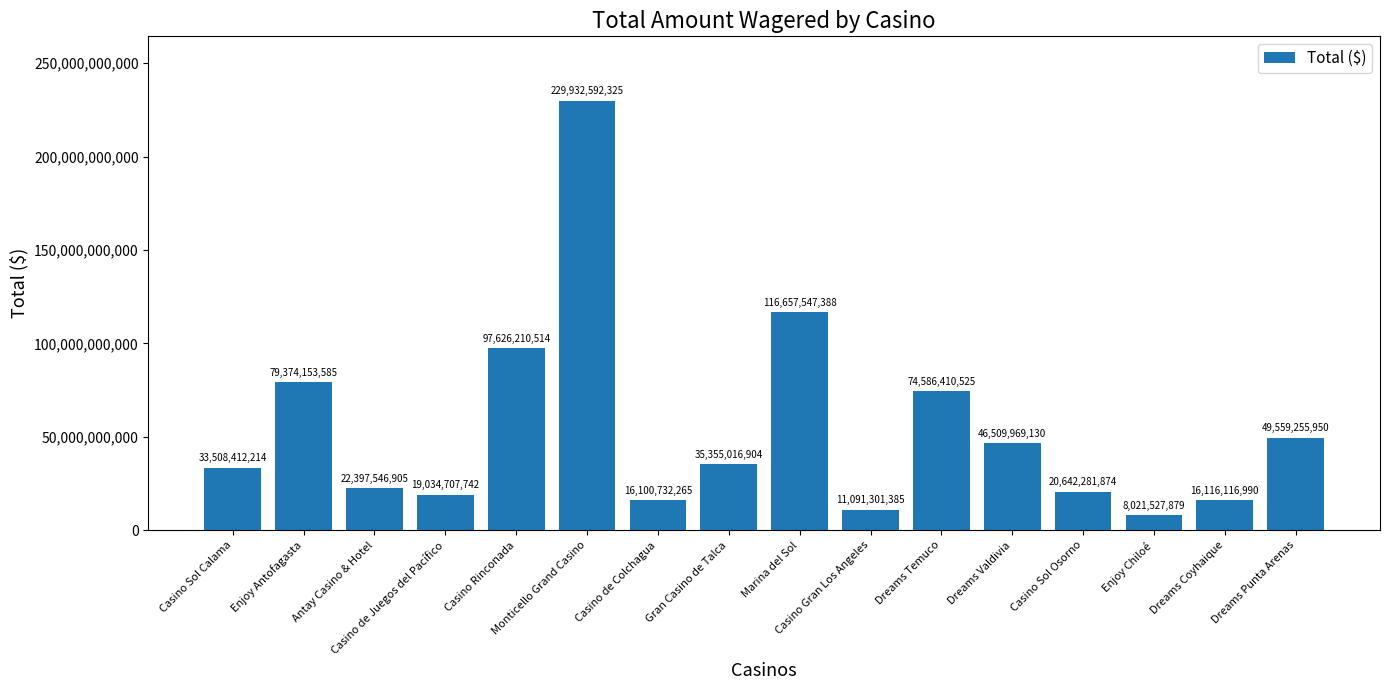

True or false: the data shows 16116116990 at Dreams Coyhaique.

True